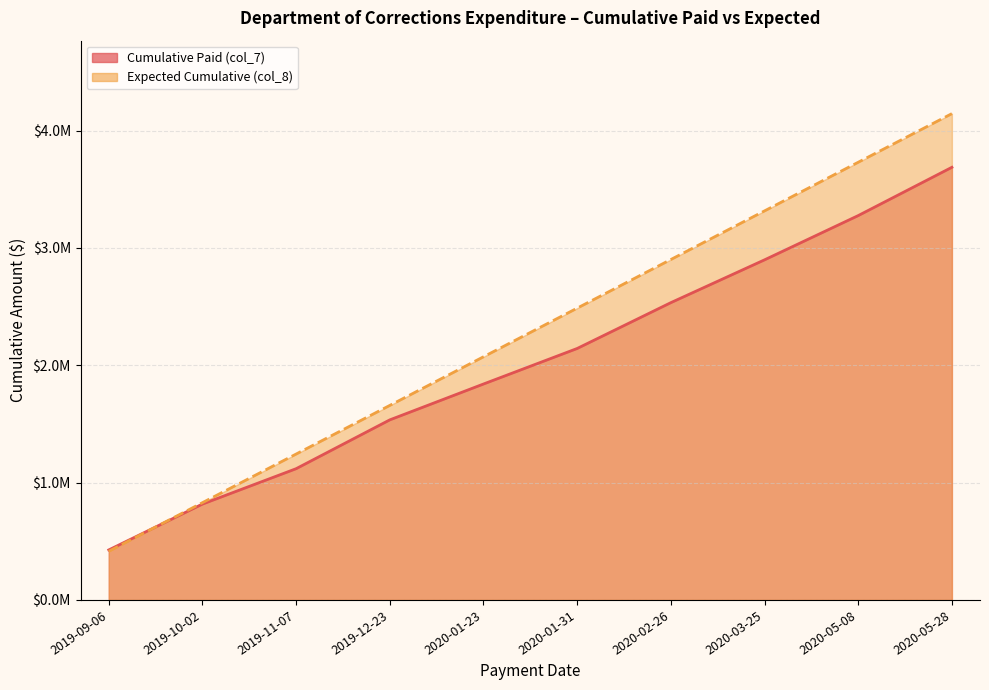

What are all the series names shown in the legend?

Cumulative Paid (col_7), Expected Cumulative (col_8)